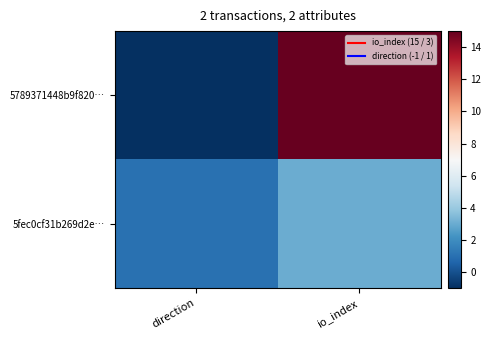

Which series has the widest spread of values?

5789371448b9f820…